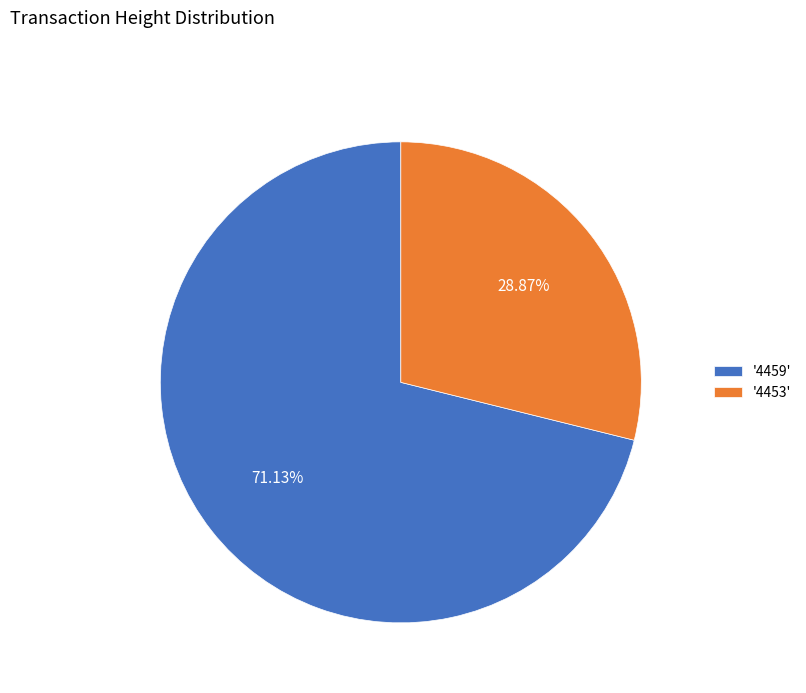

What is the majority slice?

'4459'